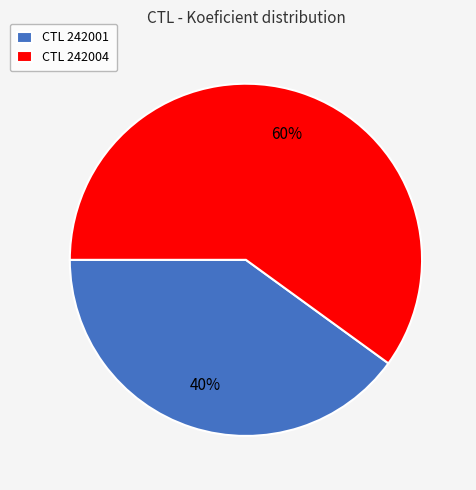

Rank the categories by value from highest to lowest.

CTL 242004, CTL 242001